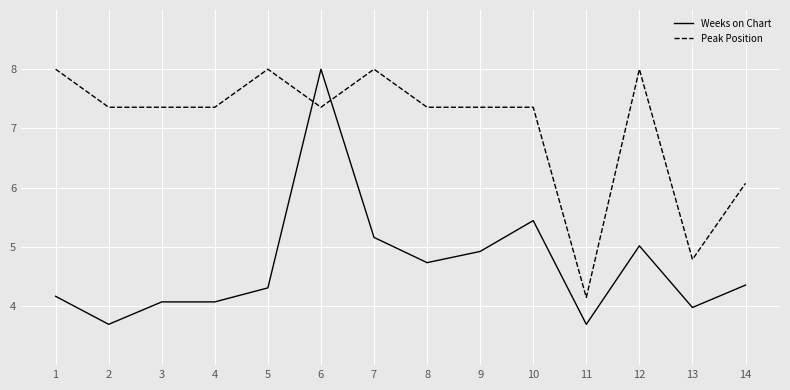

How many times do Peak Position and Weeks on Chart cross each other?

2